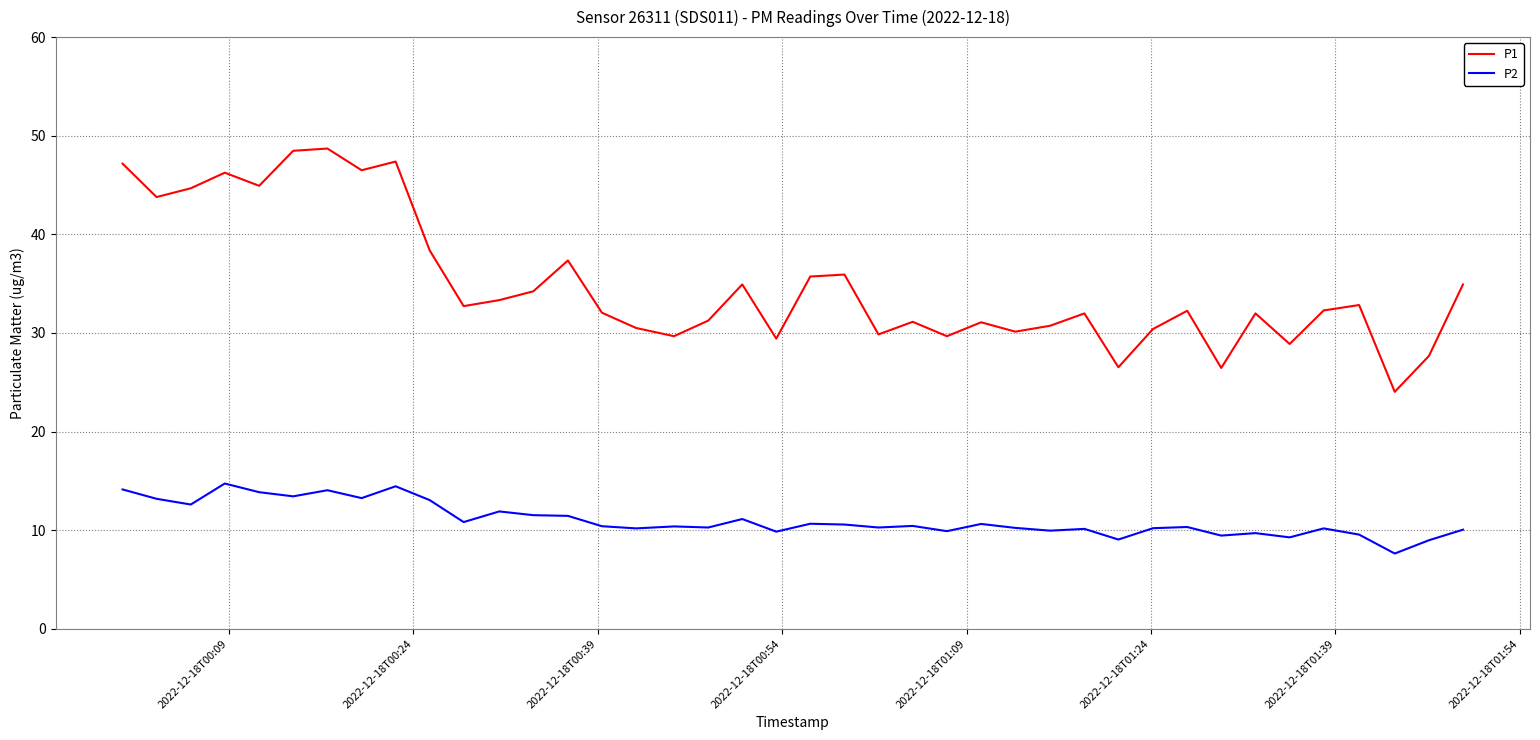

What is the maximum value for P2?

14.7